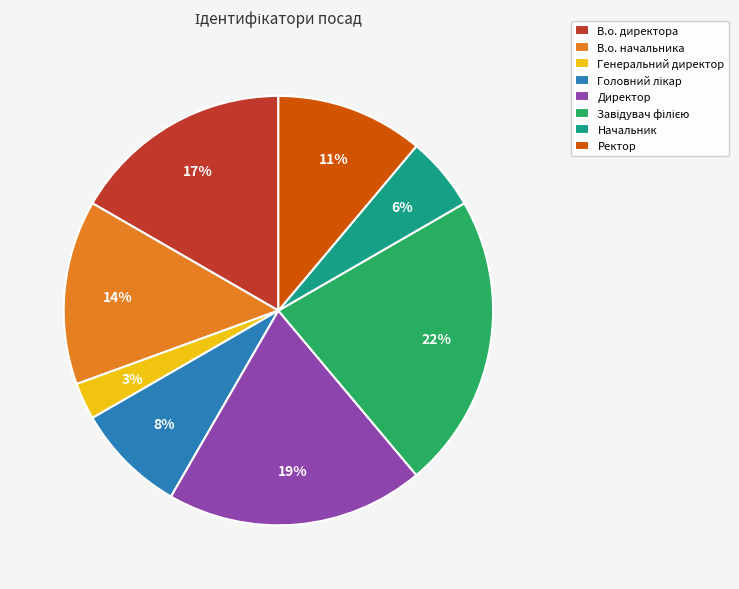

To the nearest percent, what is the difference between the Генеральний директор and В.о. начальника slice percentages?

11%